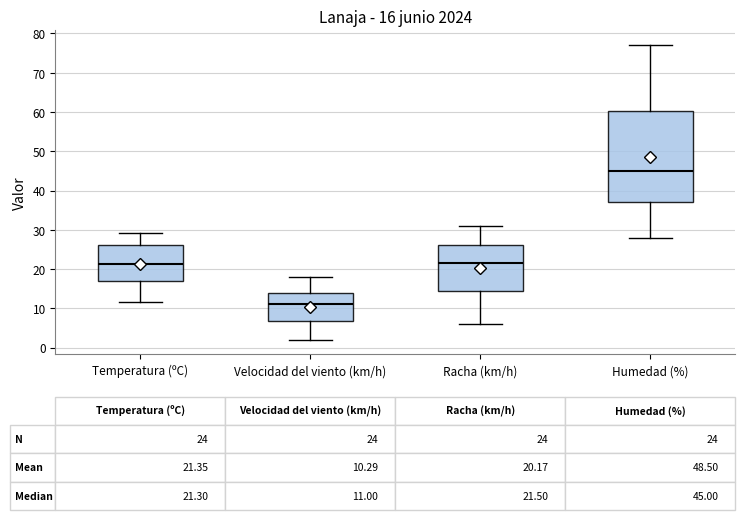

Comparing the boxes themselves (not the whiskers), which one is the tallest?

Humedad (%)